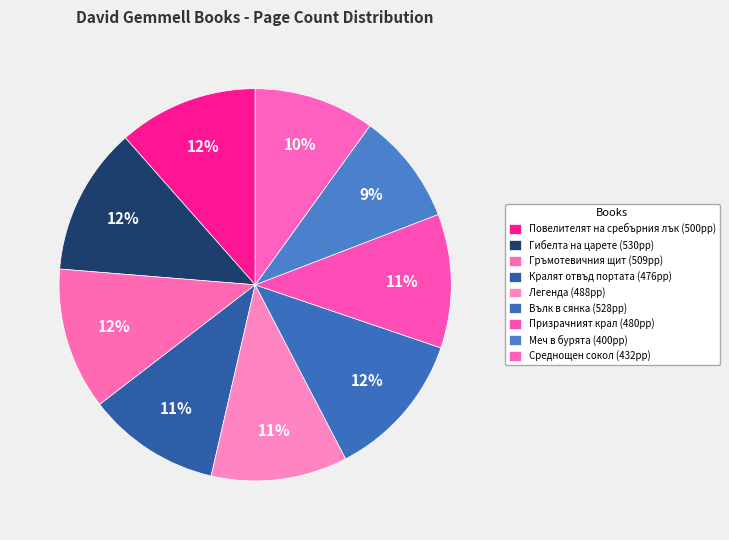

Is Повелителят на сребърния лък the majority of the pie?

No